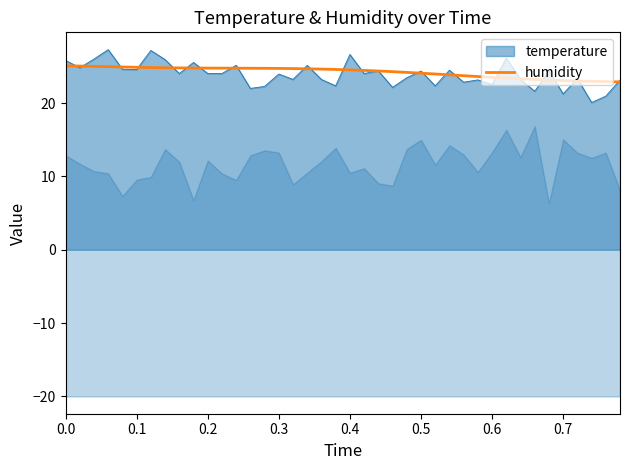

What is the lowest value of the humidity series?

22.9